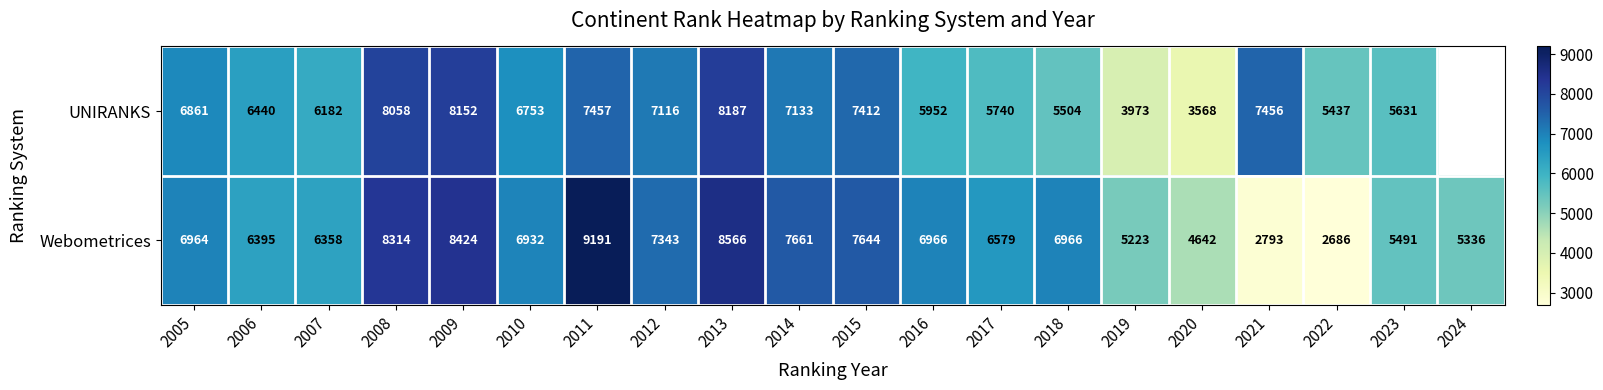

At which label is Webometrices closest to 5938?

2007